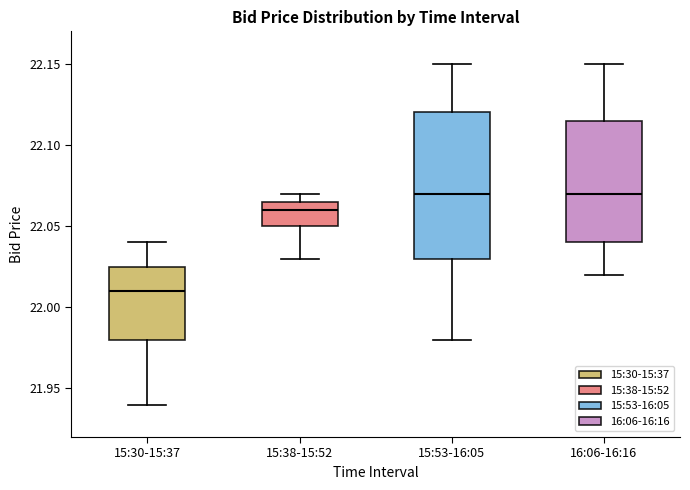

Reading left to right, transcribe this box plot: for each box, give where its median line is, the range the box spans, and where its two whiskers end, as read against the y-axis. The values are not printed on the chart, so give them approximately, as read against the axis.

15:30-15:37: median 22.010, box 21.980 to 22.025, whiskers 21.940 to 22.040
15:38-15:52: median 22.060, box 22.050 to 22.065, whiskers 22.030 to 22.070
15:53-16:05: median 22.070, box 22.030 to 22.120, whiskers 21.980 to 22.150
16:06-16:16: median 22.070, box 22.040 to 22.115, whiskers 22.020 to 22.150